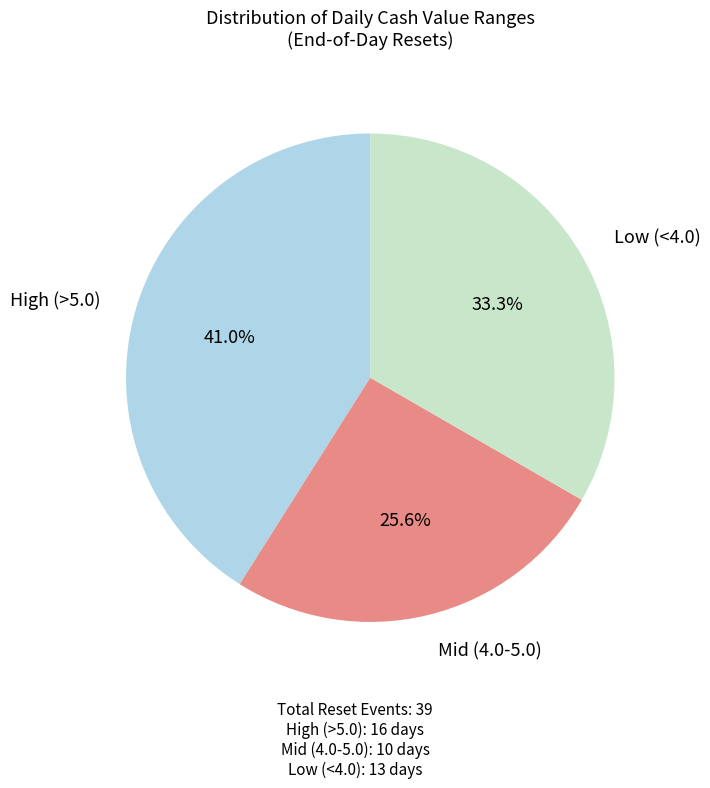

Is there a majority slice in this chart?

No